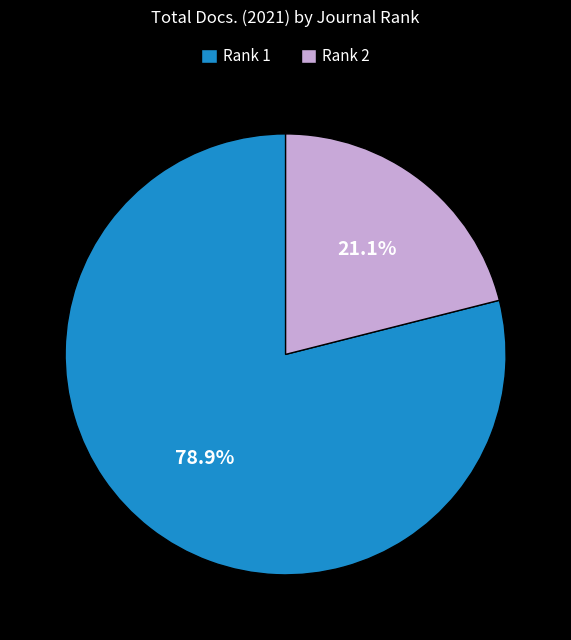

Which slice represents more than half of the pie?

Rank 1